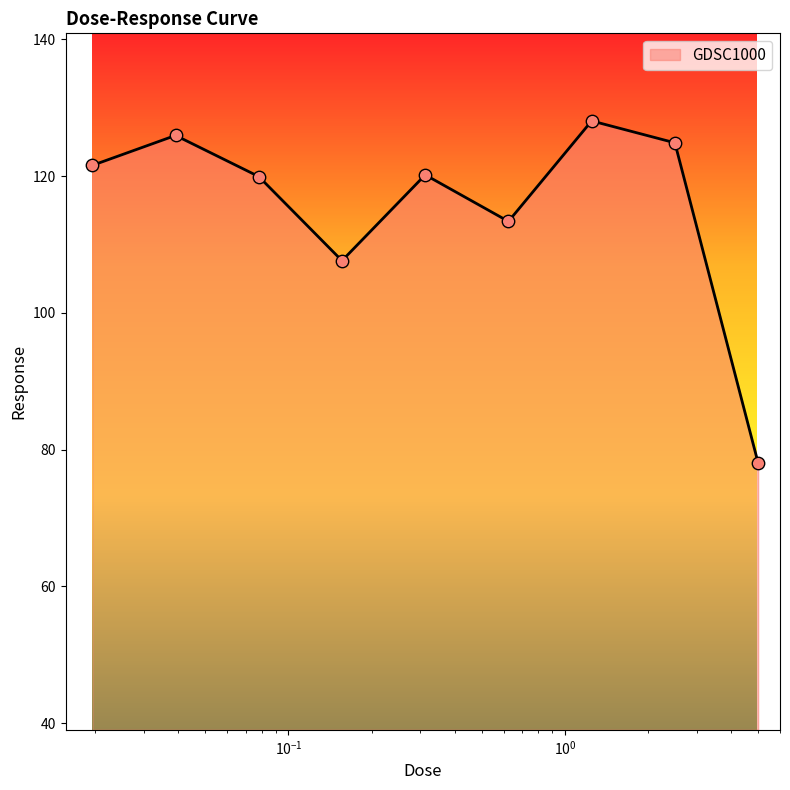

What is the greatest value displayed?

128.1